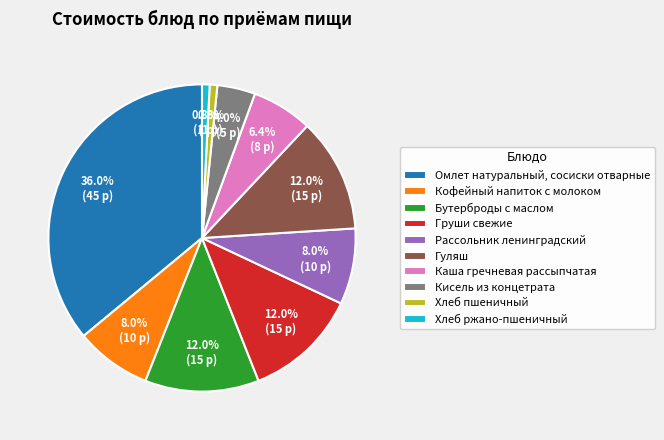

To the nearest percent, what percentage of the pie is Груши свежие?

12%